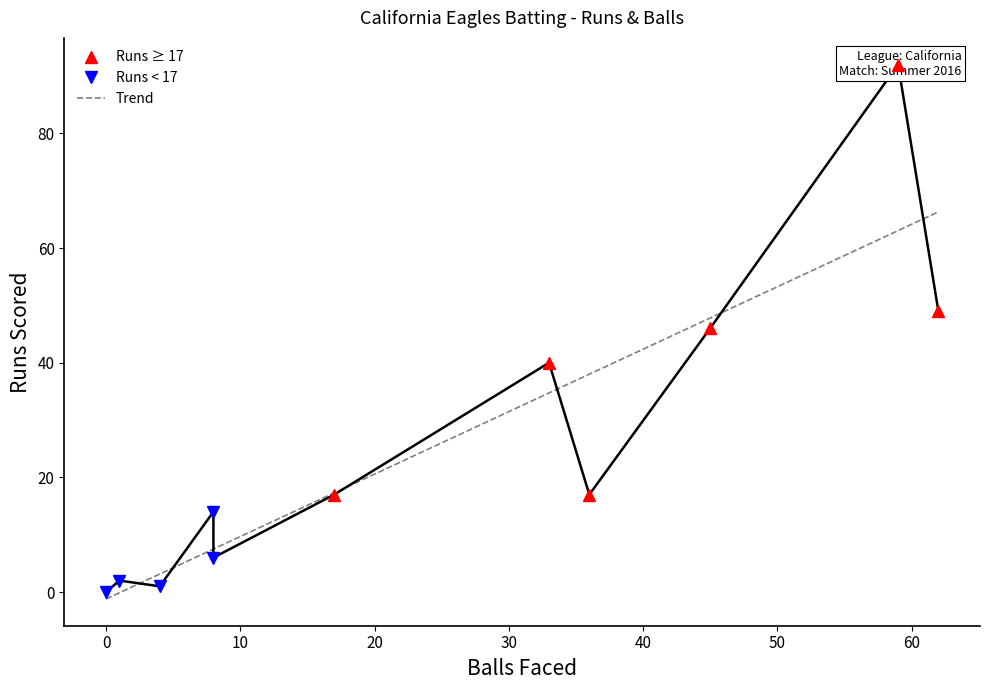

Is this an area chart (filled region under the line)?

No